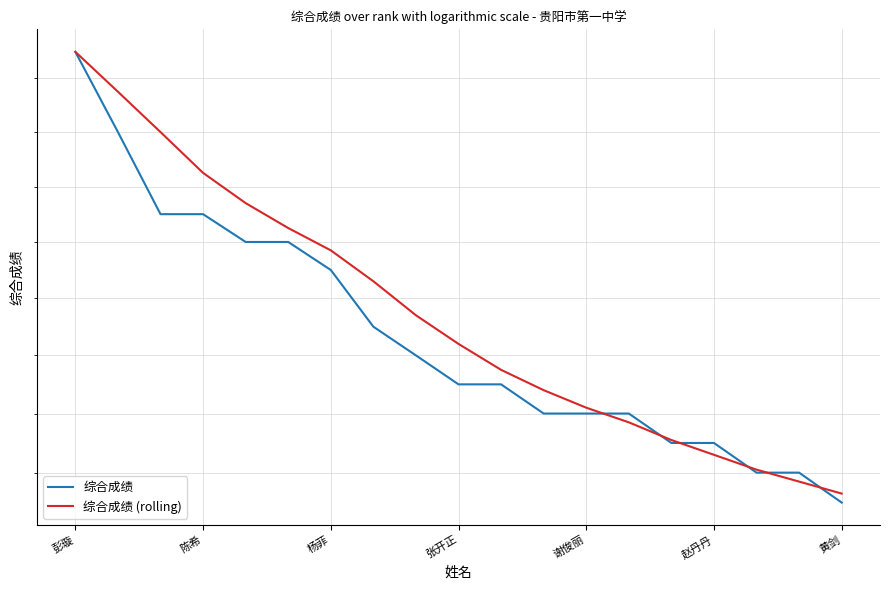

Where do 综合成绩 and 综合成绩 (rolling) first cross each other?

12 and 13